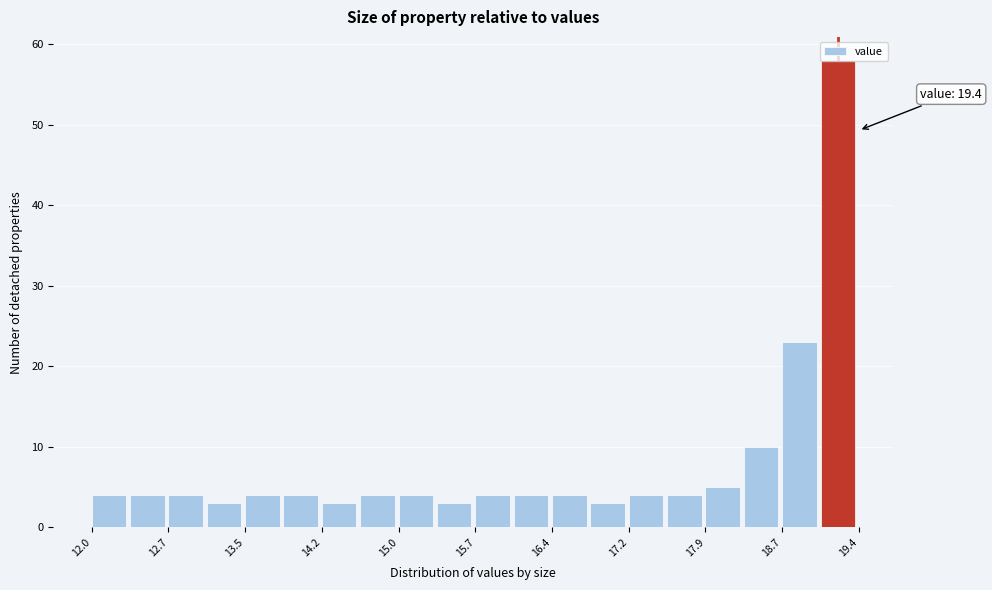

Read against the x-axis, roughly where is the centre of the tallest bar?

19.2